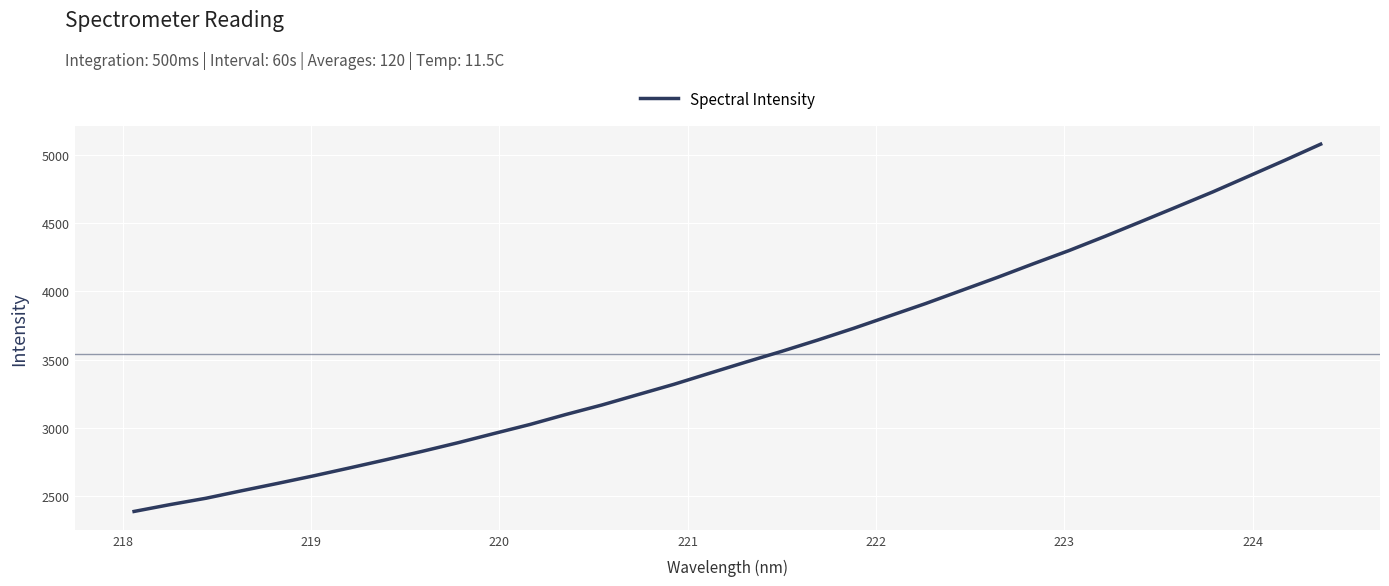

What is the minimum value shown in the chart?

2387.0